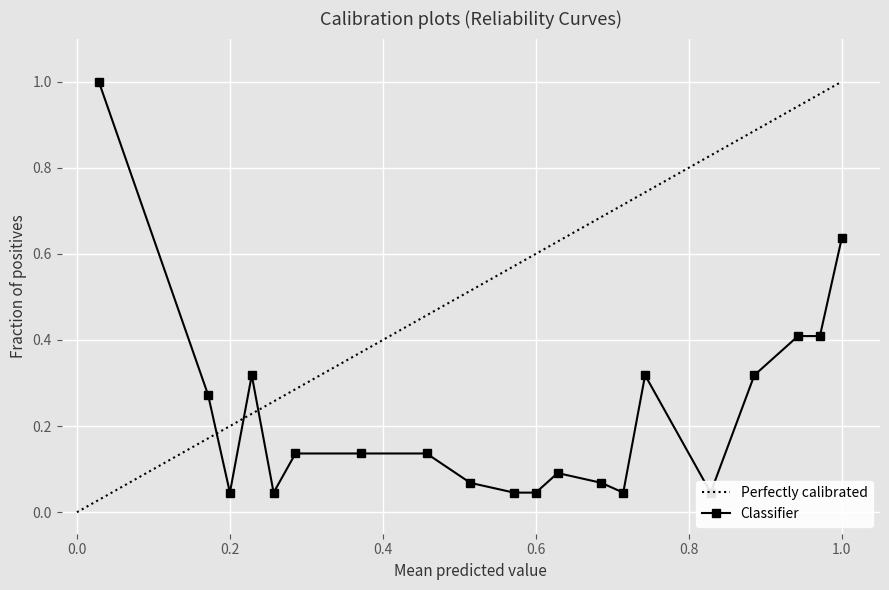

How many interior local valleys (lower than both neighbors) does the data have?

4